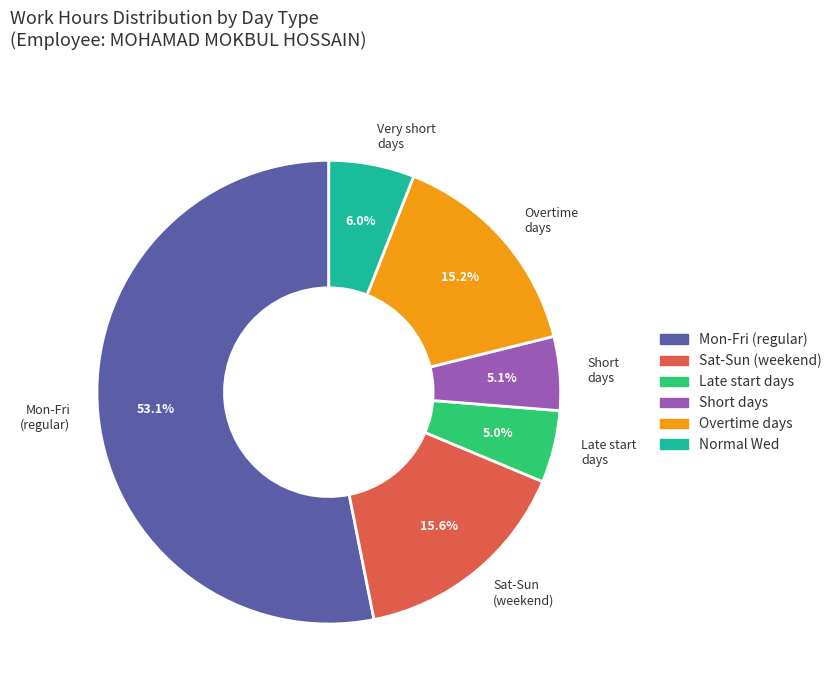

Which slice is the largest?

Mon-Fri (regular)